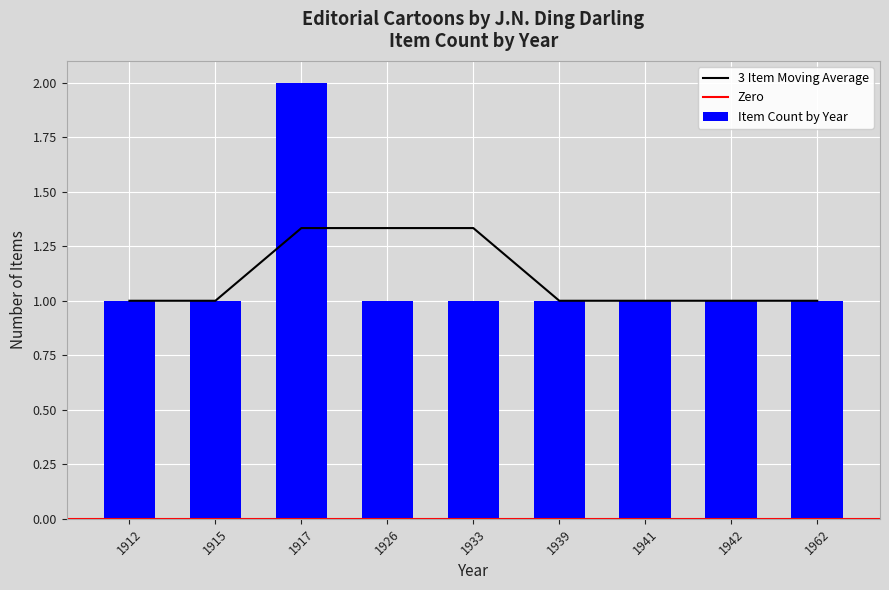

How many categories are shown in the chart?

9